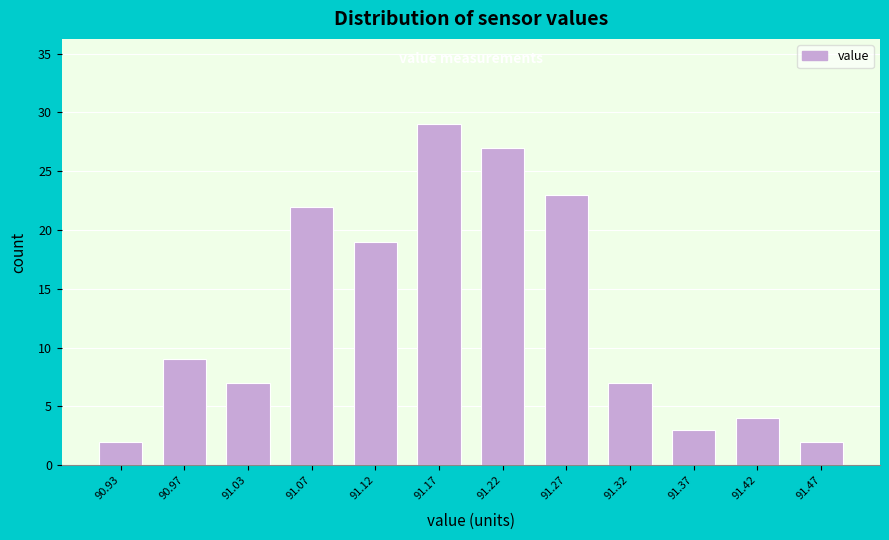

Reading left to right, transcribe this chart: for each bar, give the range it covers on the x-axis and its height. The values are not printed on the chart, so give them approximately, as read against the axis.

90.90 to 90.95: 2
90.95 to 91.00: 9
91.00 to 91.05: 7
91.05 to 91.10: 22
91.10 to 91.15: 19
91.15 to 91.20: 29
91.20 to 91.25: 27
91.25 to 91.30: 23
91.30 to 91.35: 7
91.35 to 91.40: 3
91.40 to 91.45: 4
91.45 to 91.50: 2